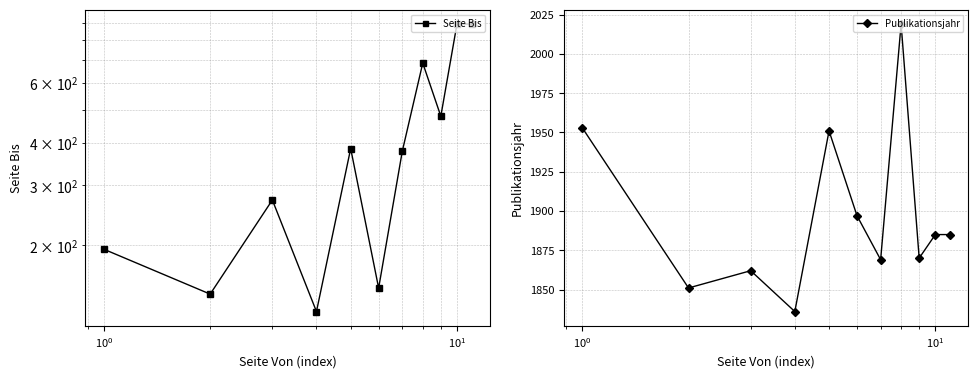

True or false: Publikationsjahr has more than 2 interior local peaks.

True